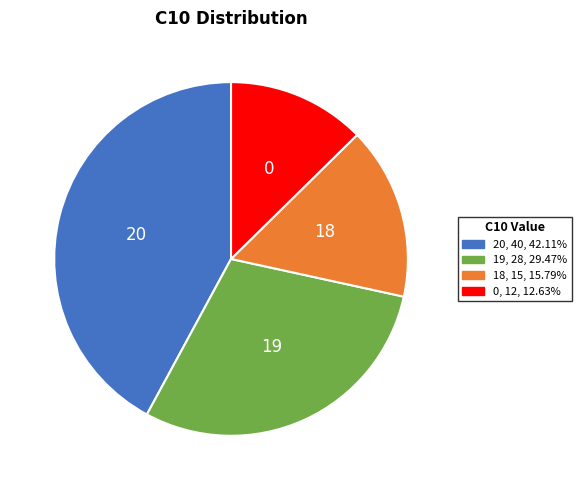

Which category has the biggest portion of the pie?

20